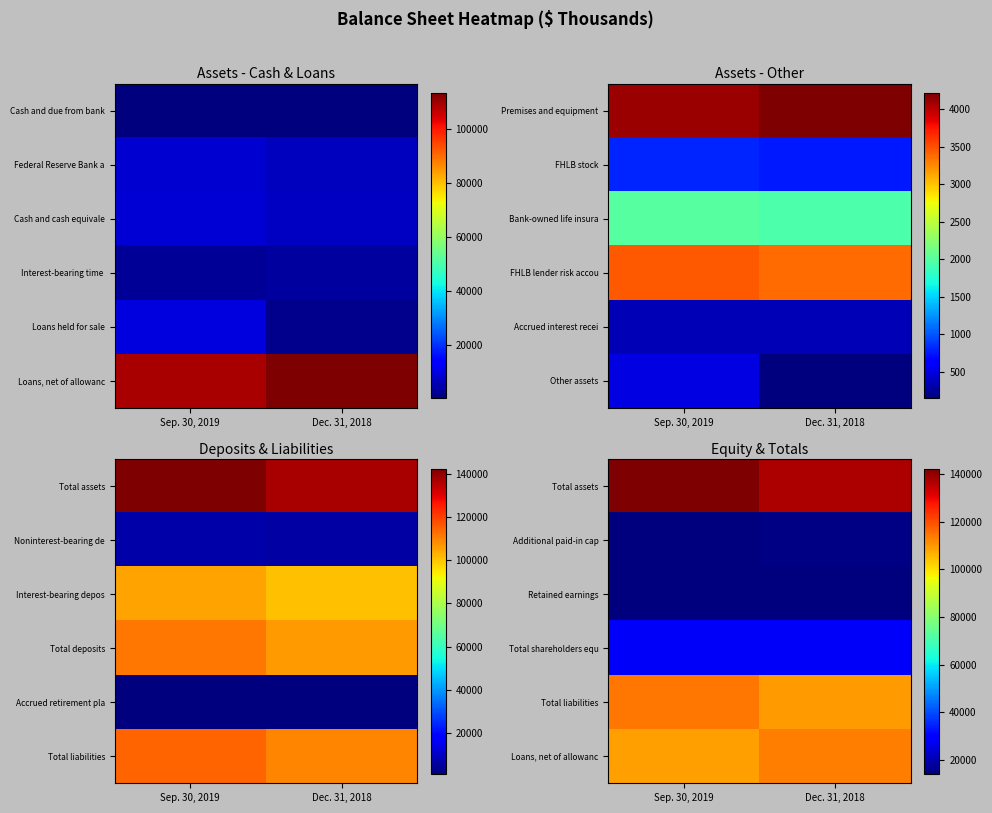

What is the spread (max minus min) of values at Dec. 31, 2018?

122924